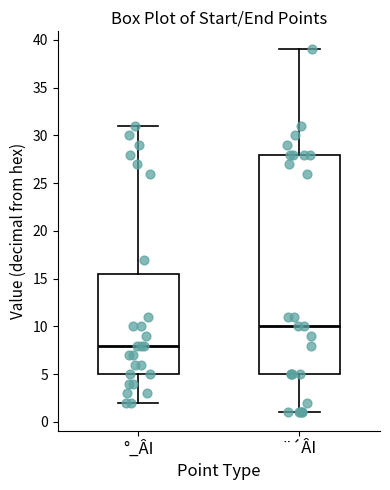

Reading left to right, read every box against the y-axis: the position of its median line, the range the box covers, and the ends of its whiskers. The values are not printed on the chart, so give them approximately, as read against the axis.

°_ÂI: median 8.0, box 5.0 to 15.5, whiskers 2.0 to 31.0
¨´ÂI: median 10.0, box 5.0 to 28.0, whiskers 1.0 to 39.0